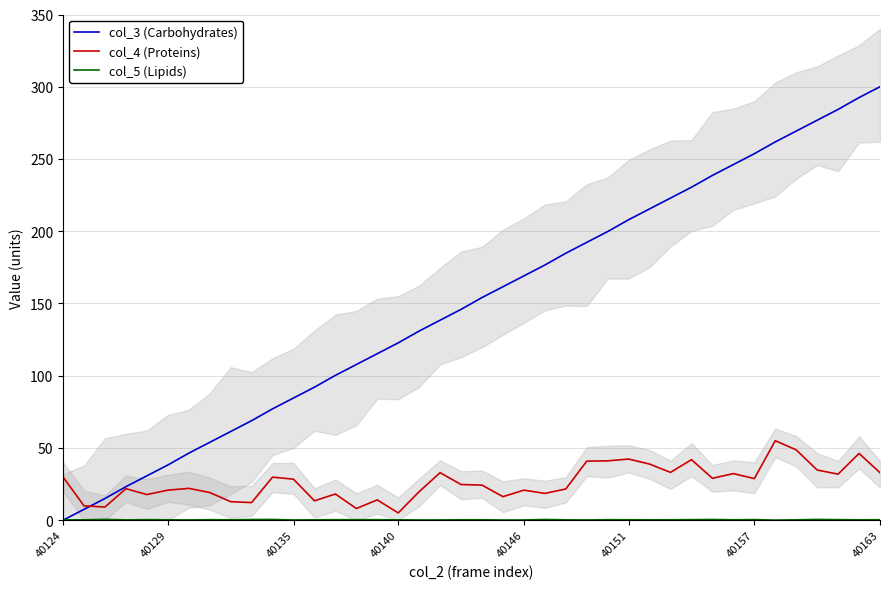

List the labels in order of col_4 (Proteins) value, largest first.

34, 35, 38, 27, 30, 26, 25, 28, 36, 29, 18, 39, 32, 37, 40124, 10, 31, 33, 11, 19, 20, 40157, 40140, 24, 40151, 22, 17, 40163, 23, 13, 40146, 21, 15, 12, 8, 9, 40129, 40135, 14, 16